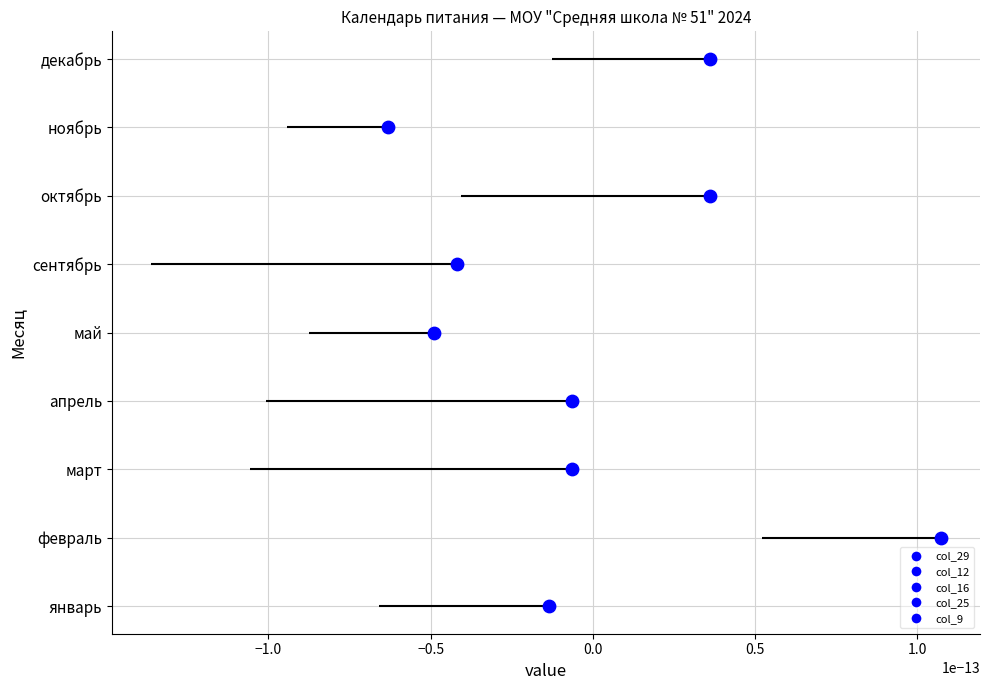

Is the value of col_12 at январь greater than the value of col_25 at октябрь?

No